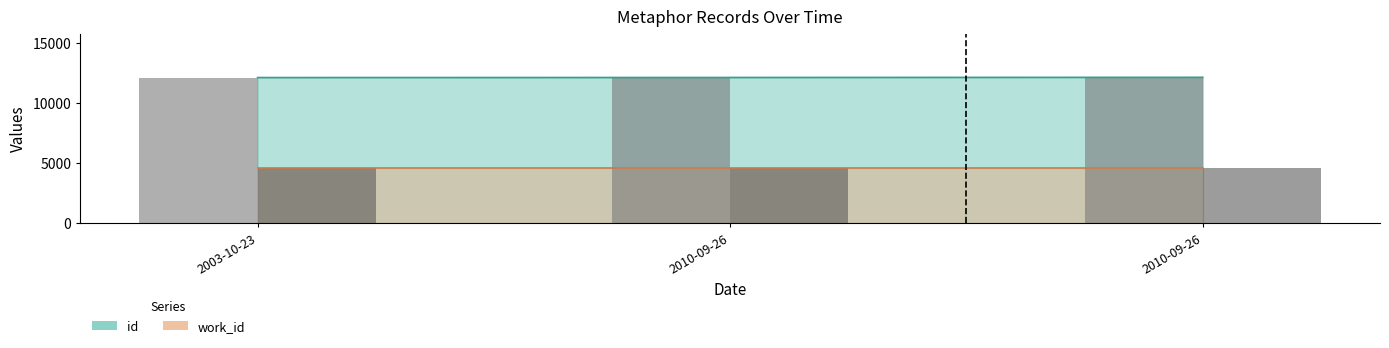

The value at 2010-09-26 is 6942. True or false?

False